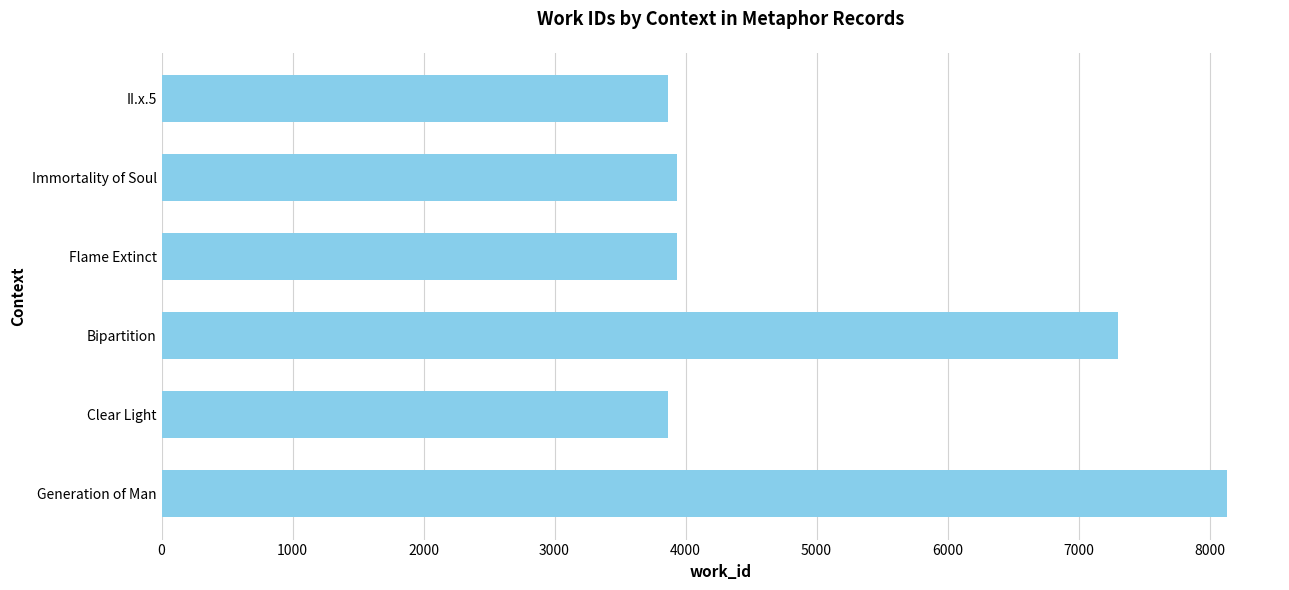

Read the value at Clear Light.

3866